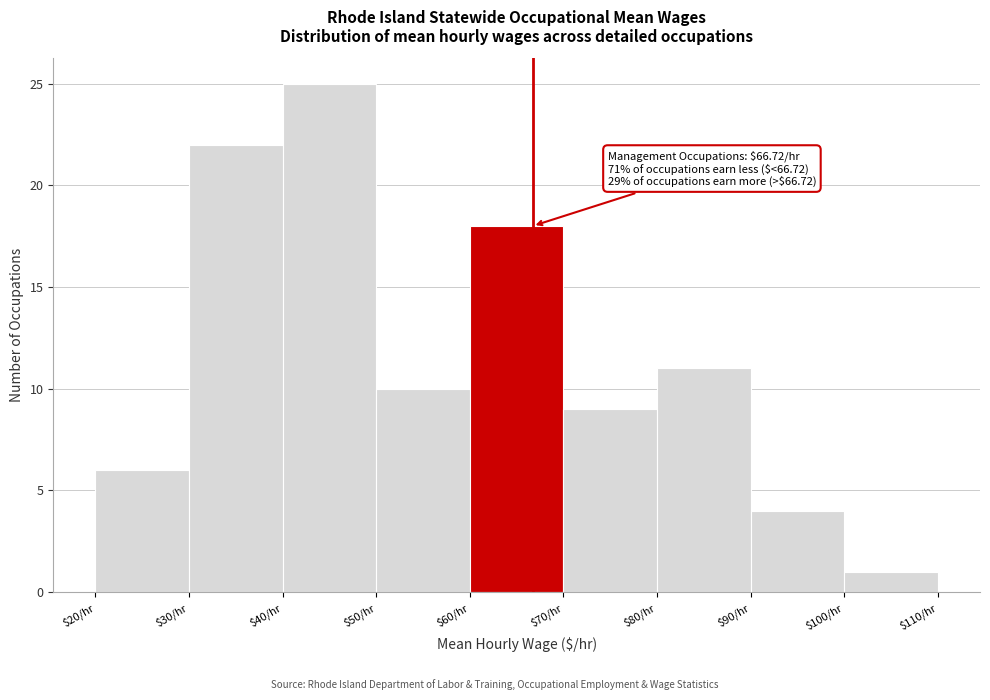

Over which range of the x-axis is the bar tallest?

40 to 50